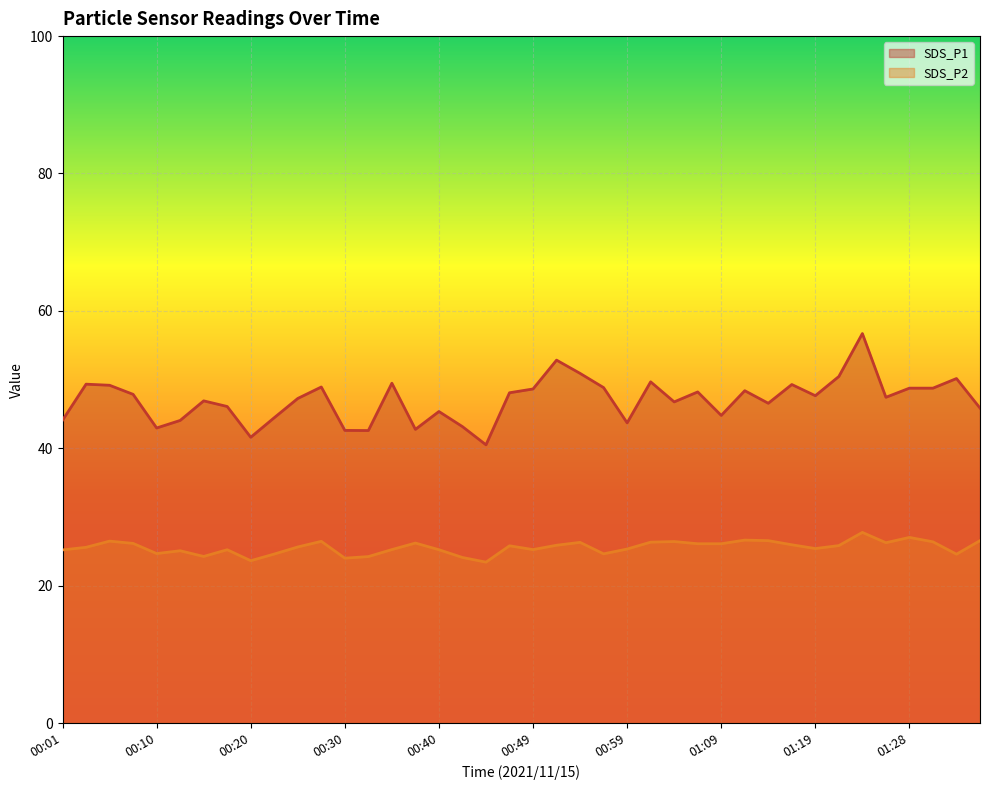

True or false: SDS_P1 and SDS_P2 intersect in this chart.

False